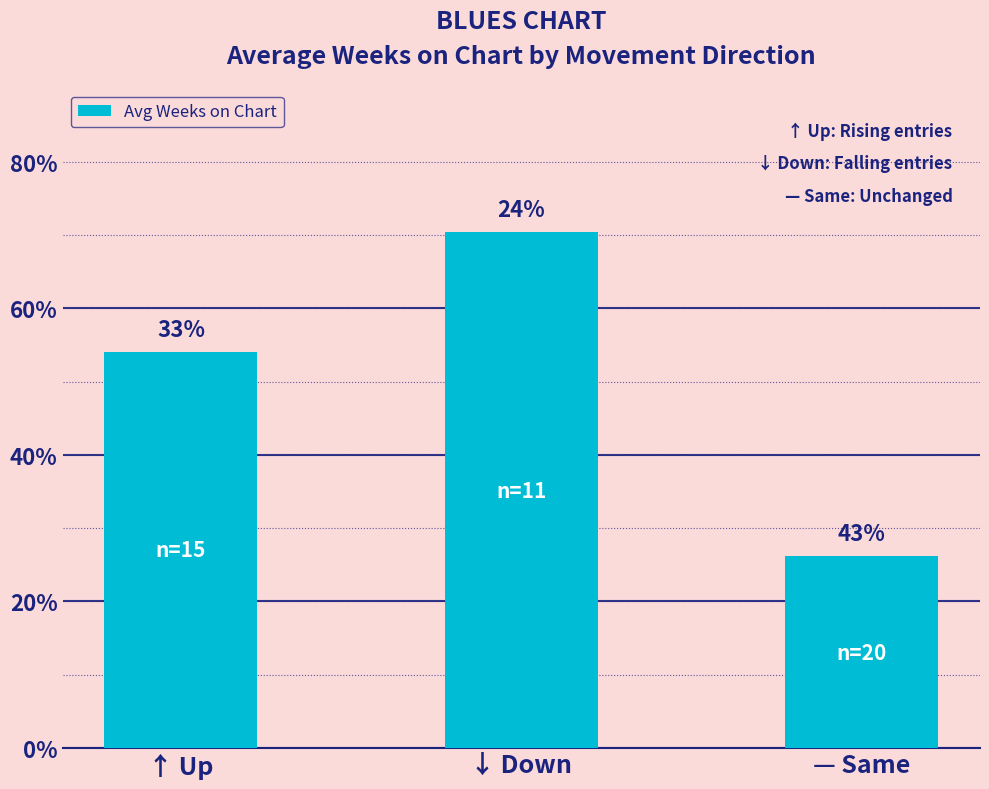

Where is the data nearest to the value 48?

↑ Up